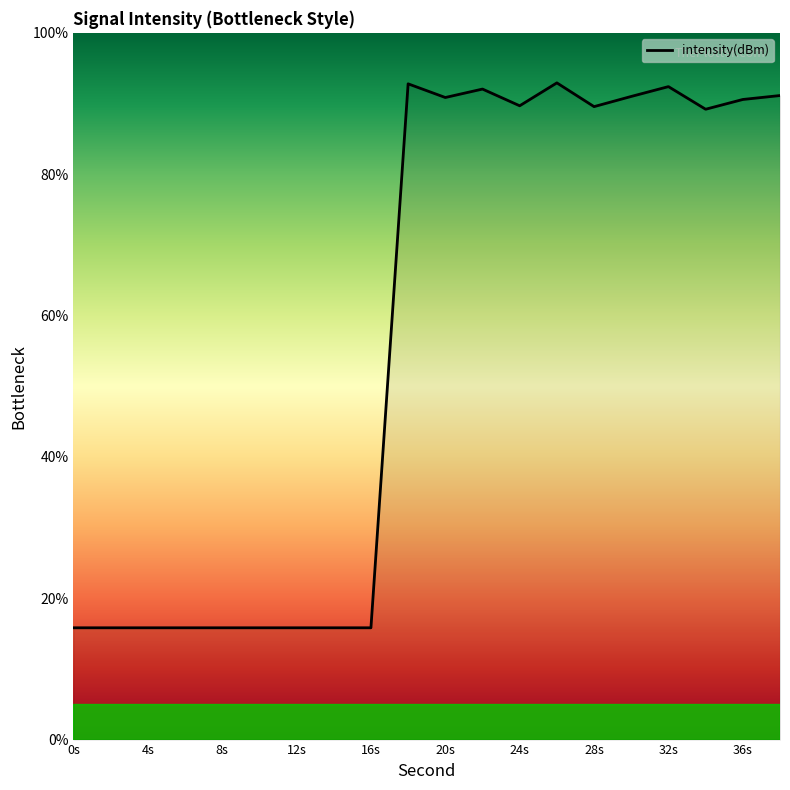

What is the difference between the maximum and minimum values?

77.1